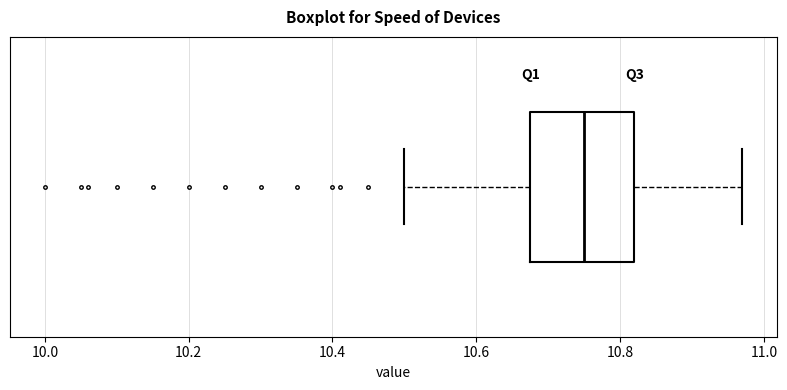

Read this box plot against the x-axis: the position of the median line, the range covered by the box, and the ends of both whiskers. The values are not printed on the chart, so give them approximately, as read against the axis.

median 10.76, box 10.68 to 10.82, whiskers 10.50 to 10.98